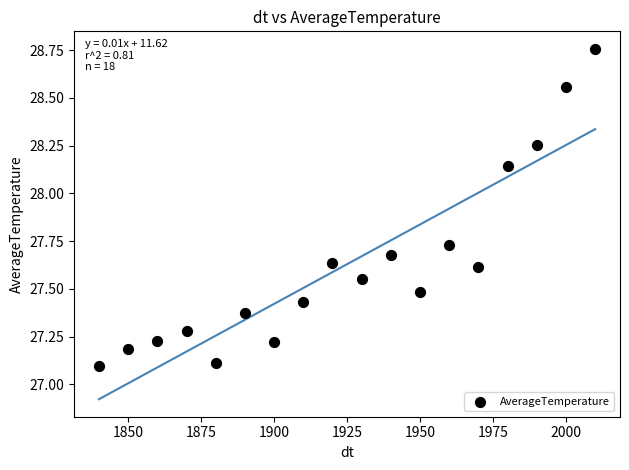

What is the range of Y values (max minus min)?

1.7